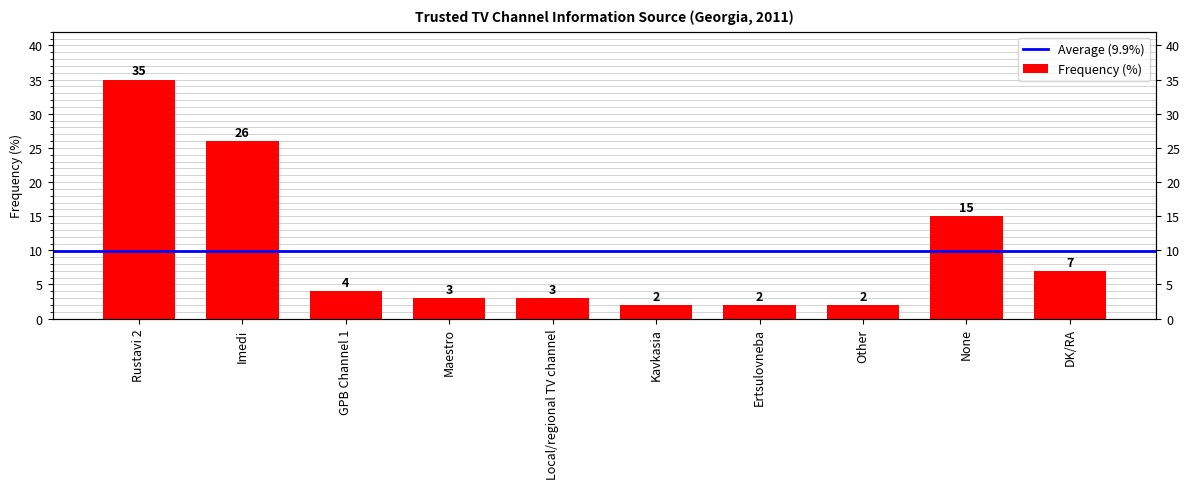

What is the value of the 9th bar from the left?

15